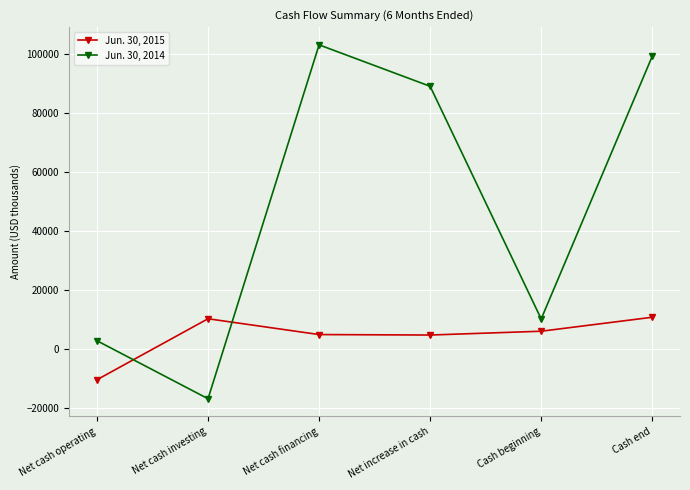

At which label does Jun. 30, 2014 reach its minimum?

Net cash investing